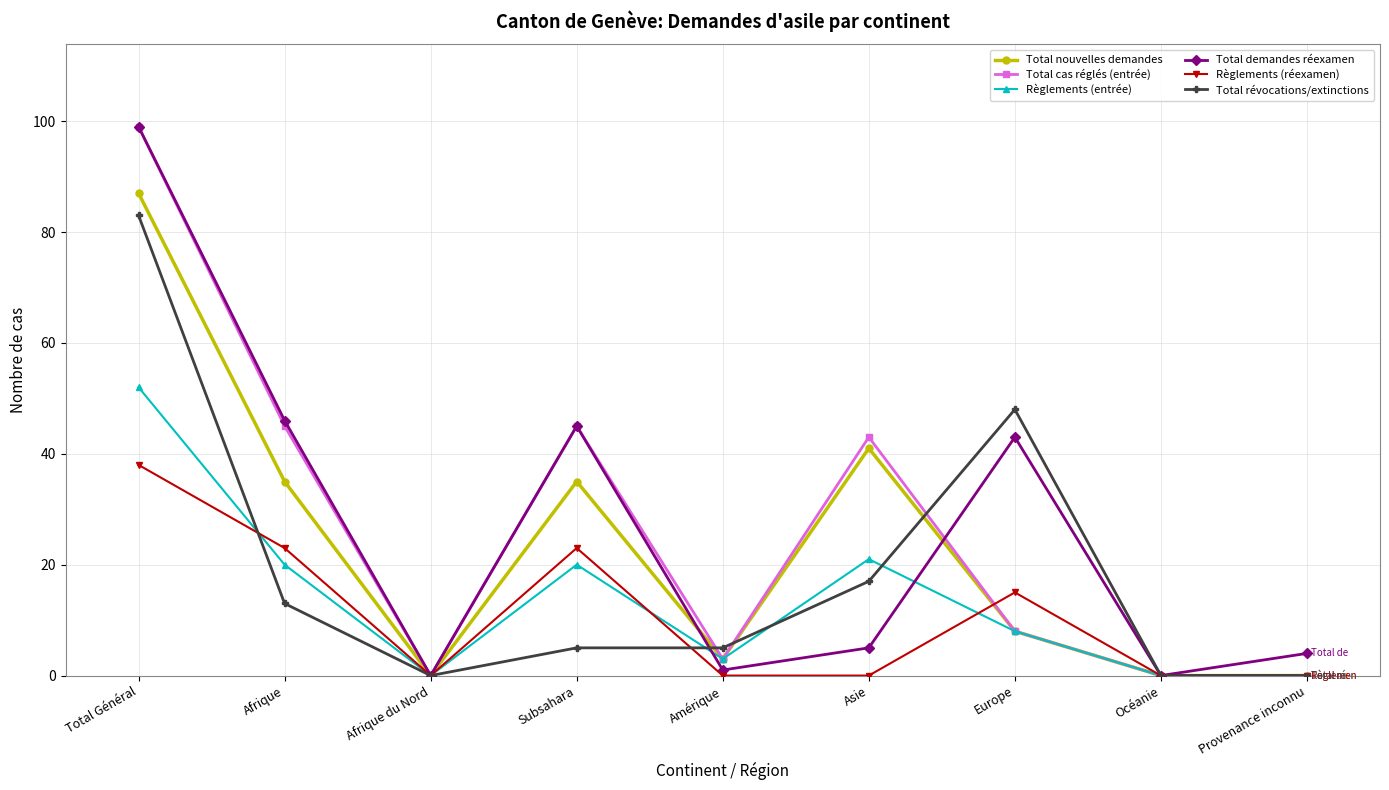

What is the sum of the Règlements (réexamen) values at Afrique and Afrique du Nord?

23